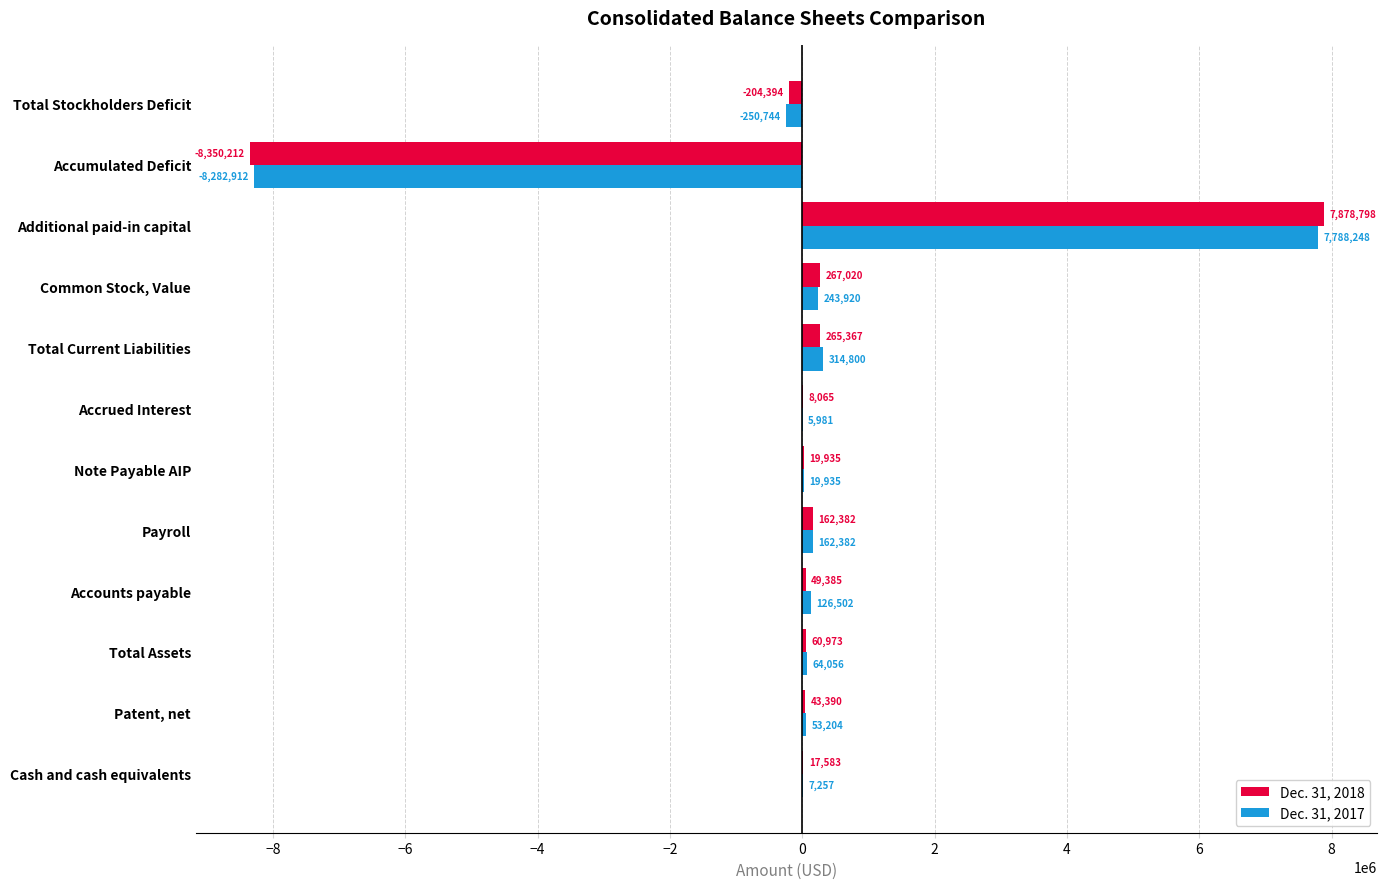

What is the highest value of the Dec. 31, 2017 series?

7788248